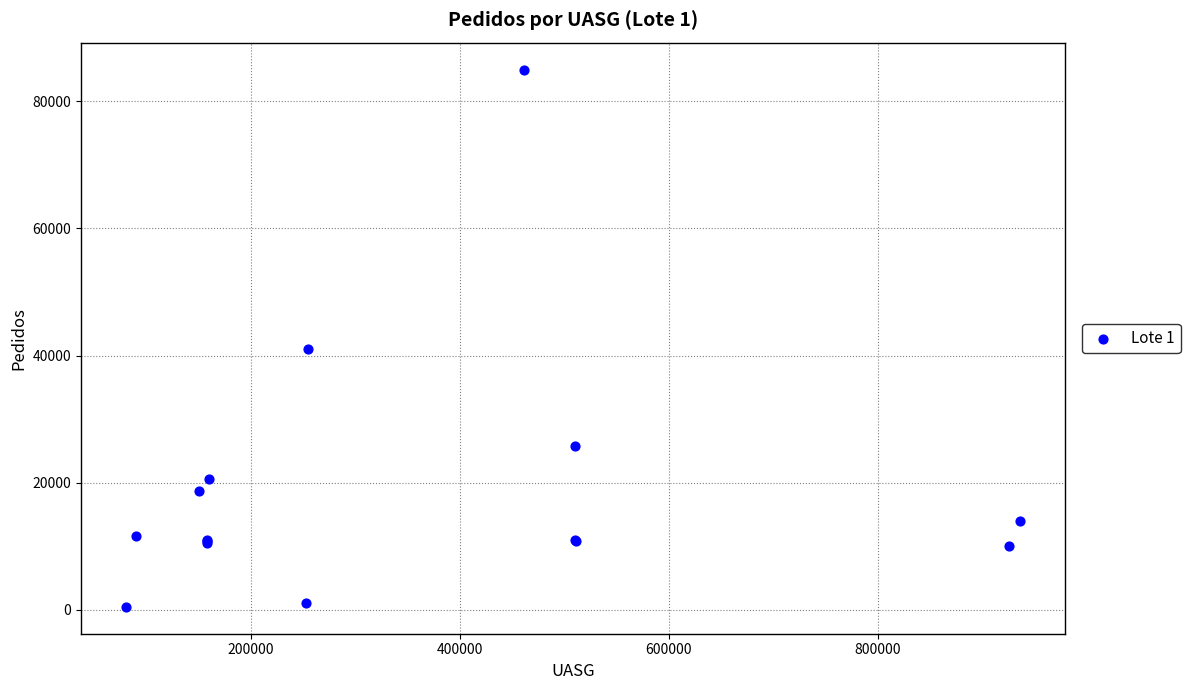

What Y value in the scatter plot is closest to 42730?

41023